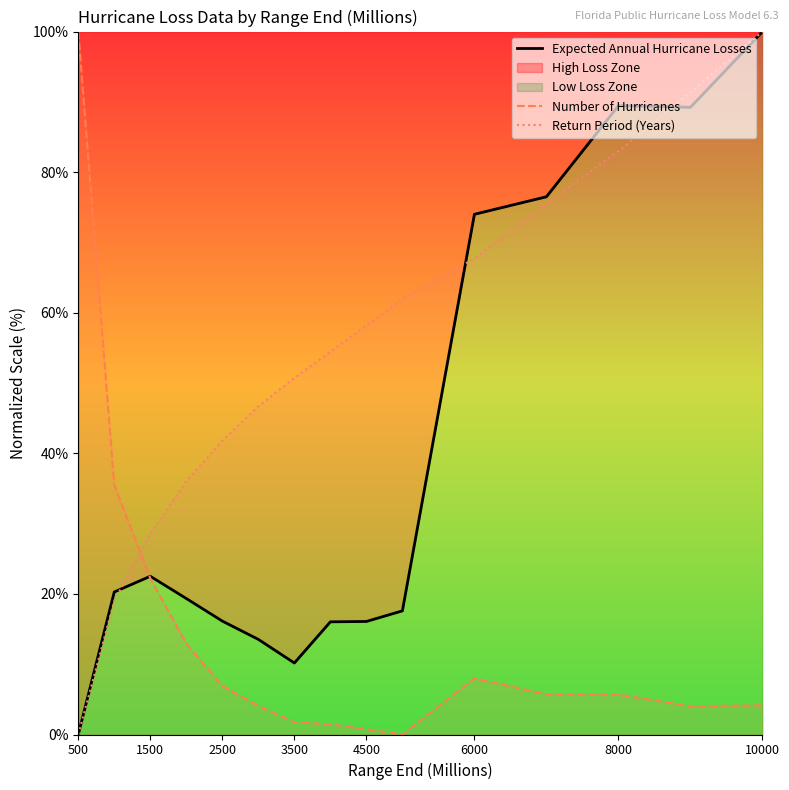

After their last crossing, which series has the higher values: Expected Annual Hurricane Losses or Return Period (Years)?

Return Period (Years)